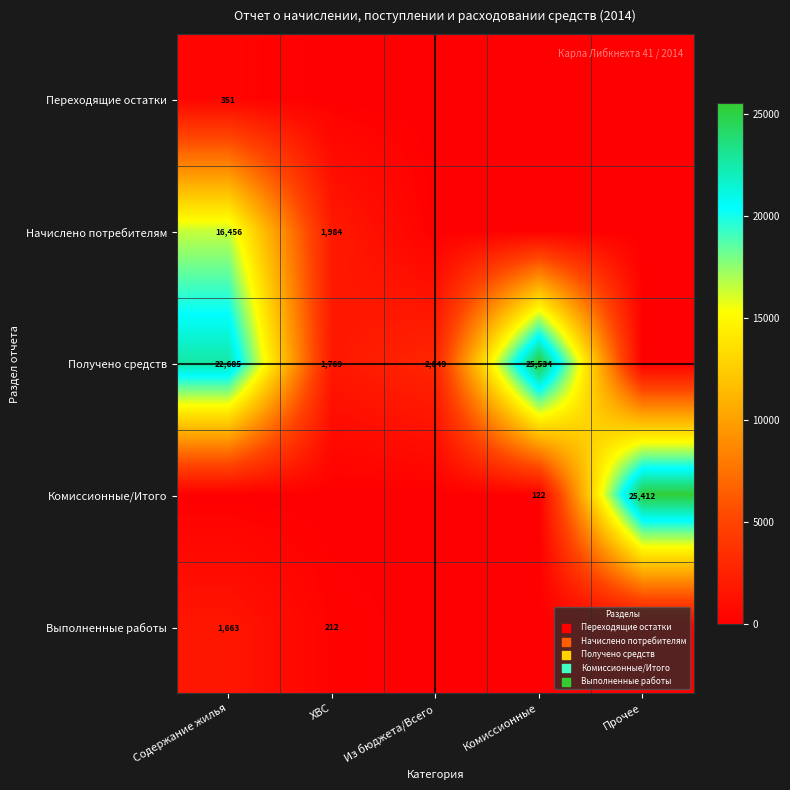

How many series are shown in this chart?

5